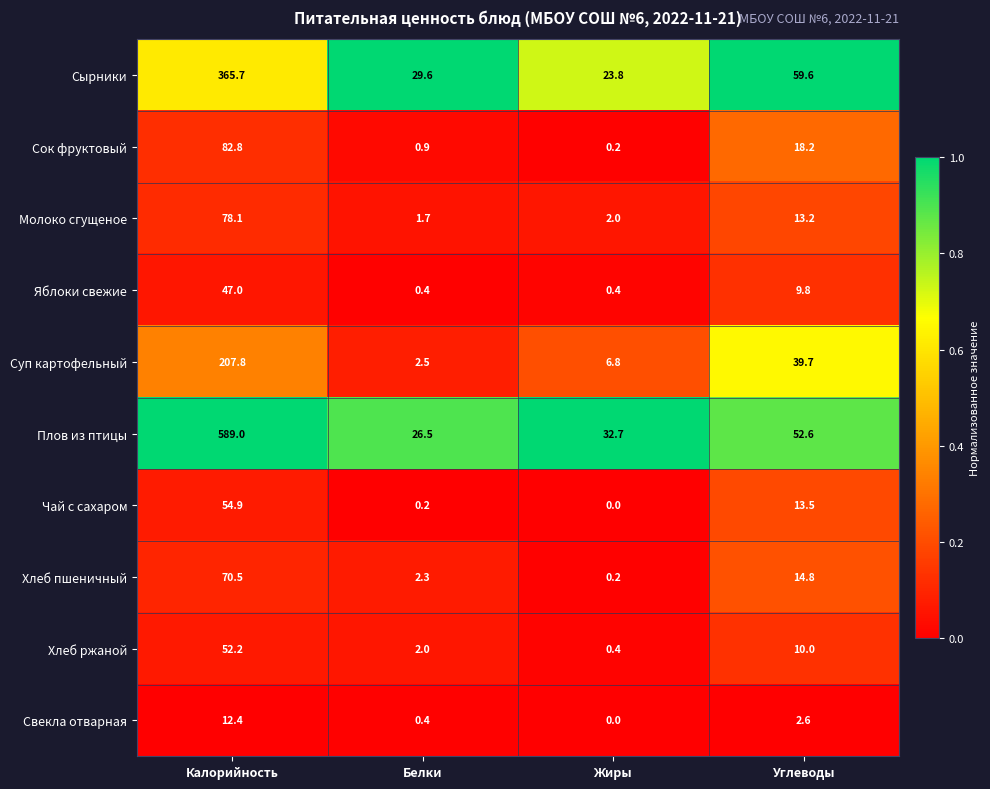

What is the maximum value shown in the chart?

589.0